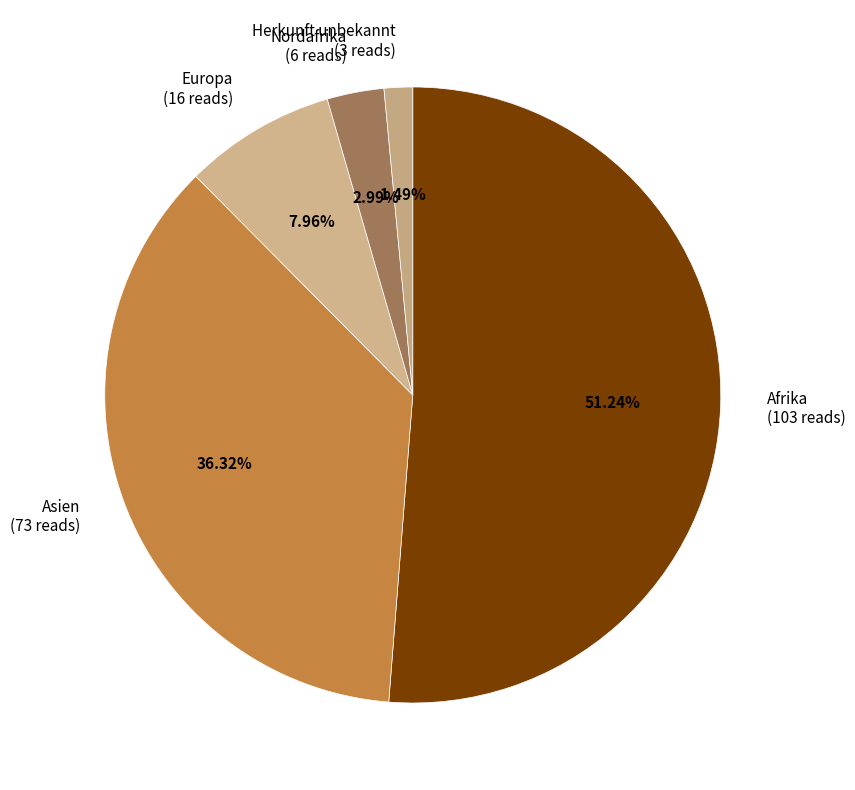

Between Europa (16 reads) and Nordafrika (6 reads), which is larger?

Europa (16 reads)